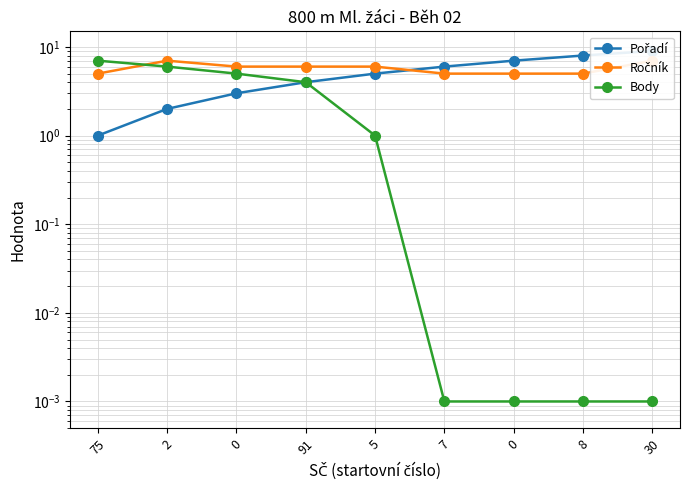

True or false: Pořadí has a value of 5.0 at 5.

True